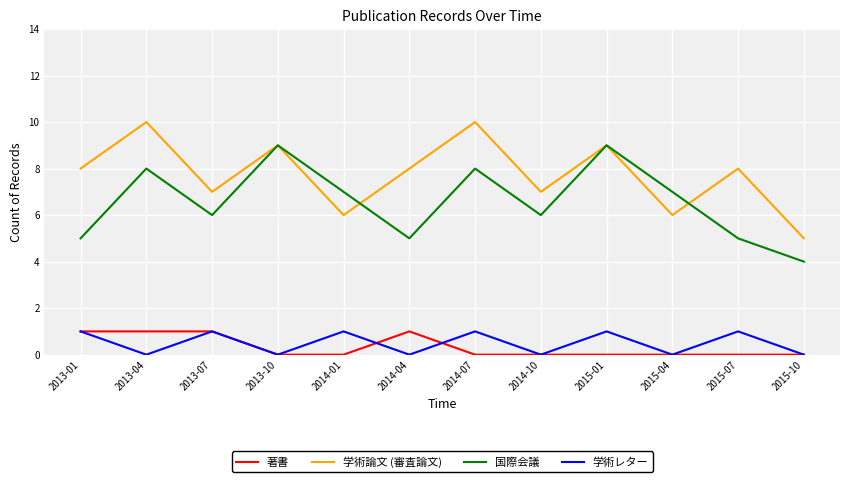

Count the 学術論文 (審査論文) values in the range 7 to 9.

7